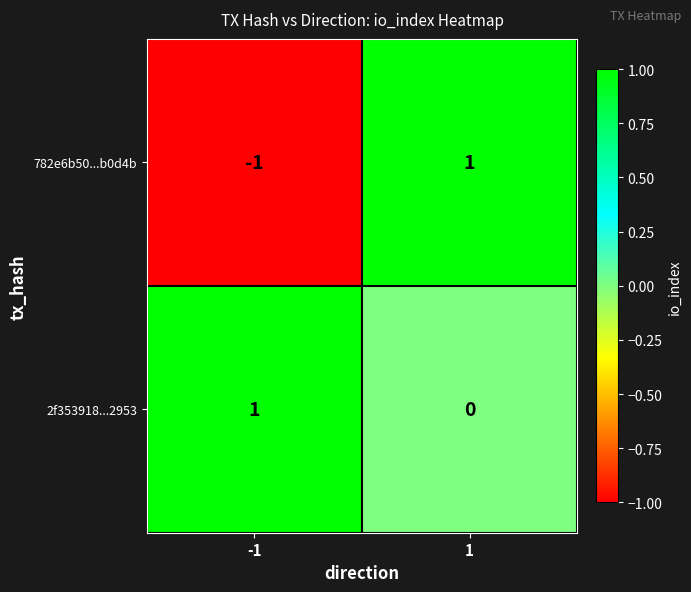

True or false: 2f353918...2953 has a value of 0 at 1.

True